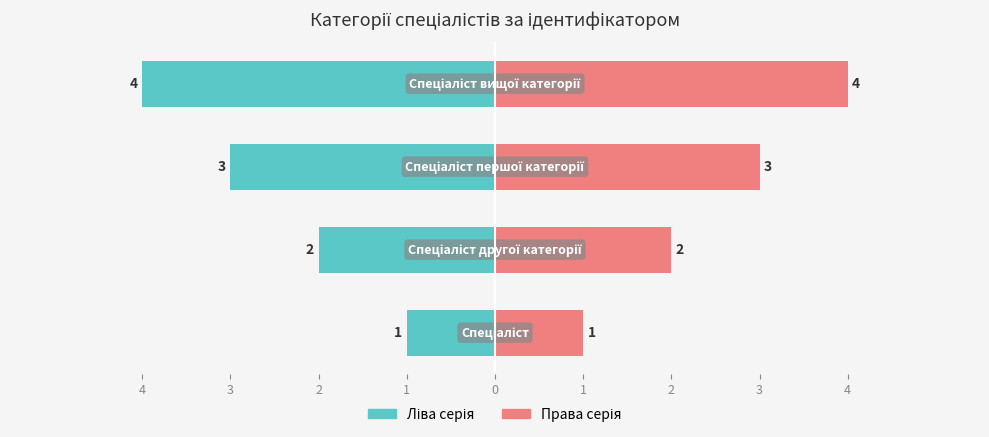

List the series in order of their peak value, highest first.

Ідентифікатор (право), Ідентифікатор (ліво)